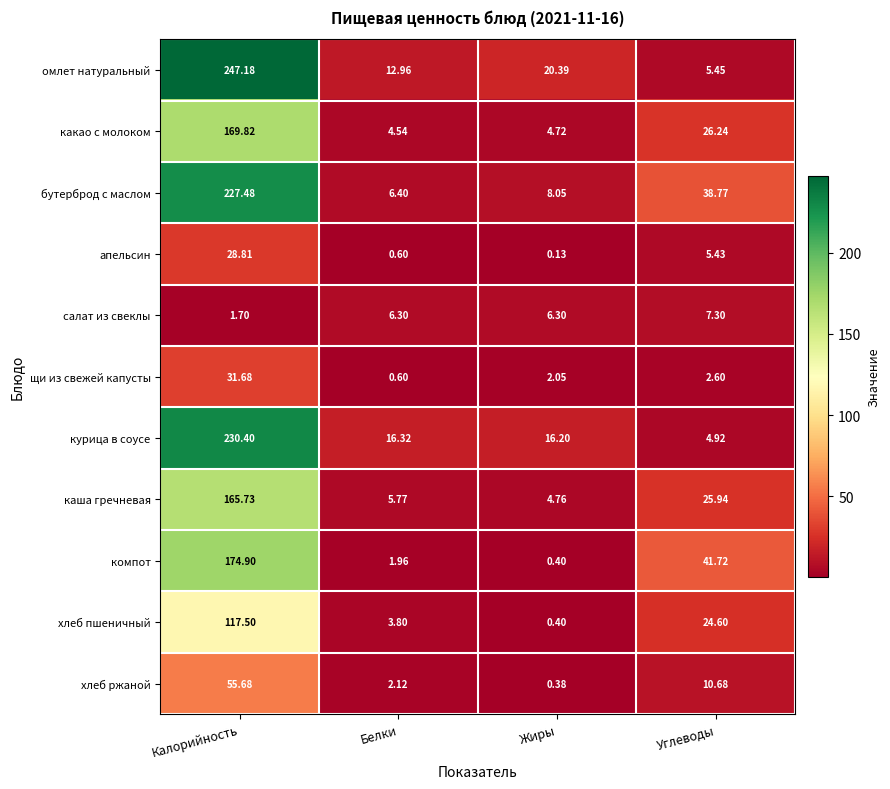

Where does the щи из свежей капусты series first go above 2?

Калорийность